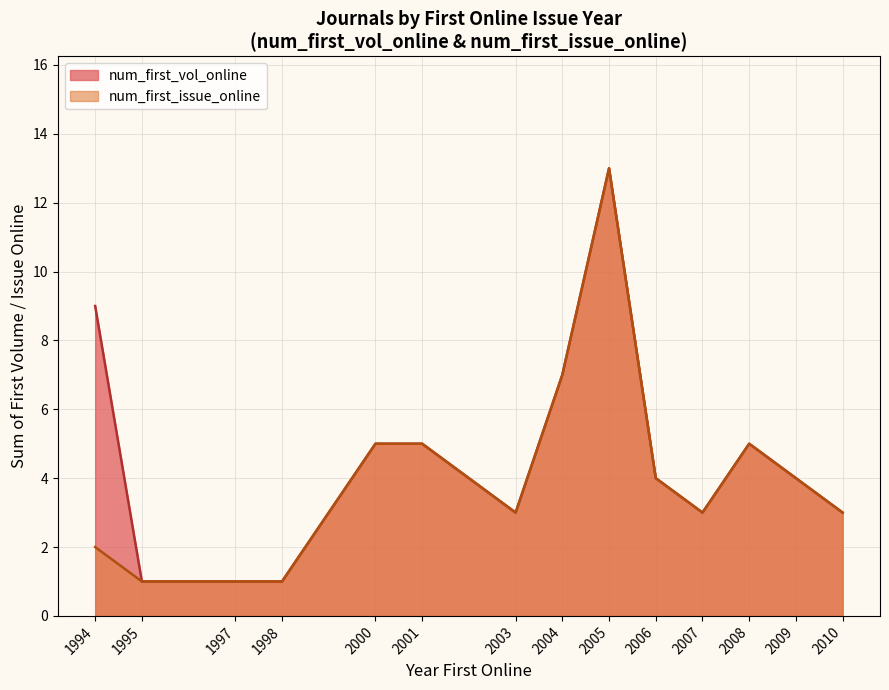

What is the maximum value shown in the chart?

13